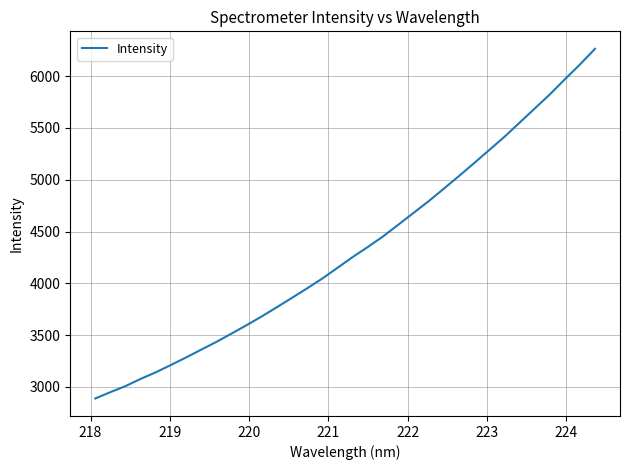

What is the difference between the maximum and second lowest values?

3316.1